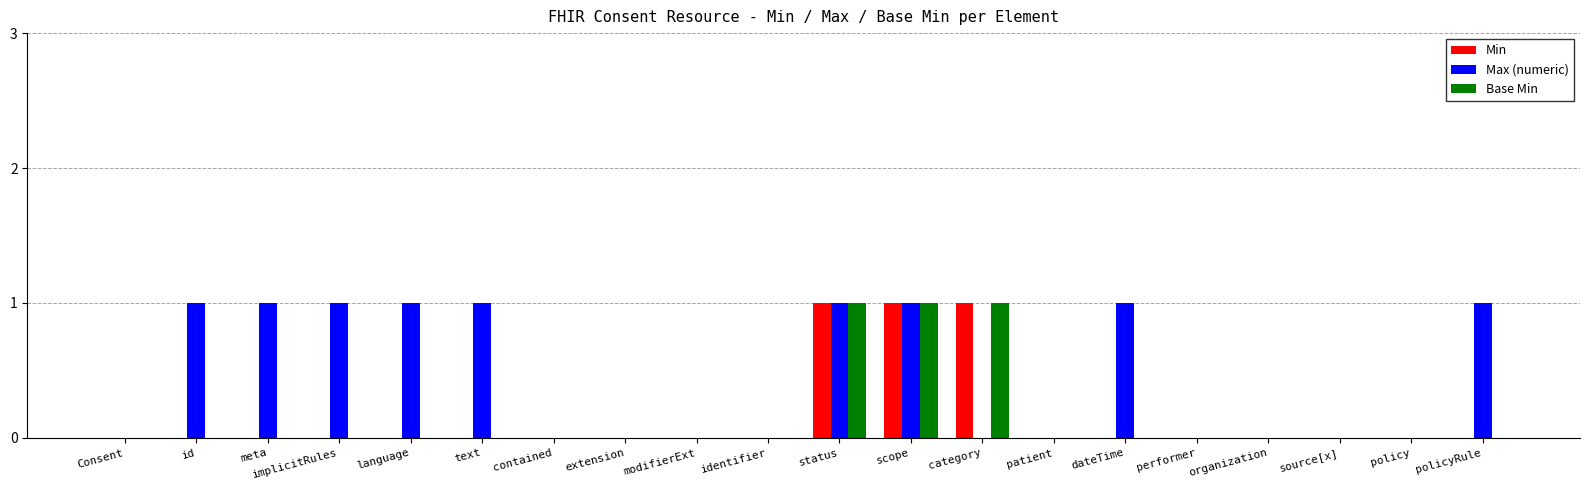

What is the sum of the Max (numeric) values at patient and text?

1